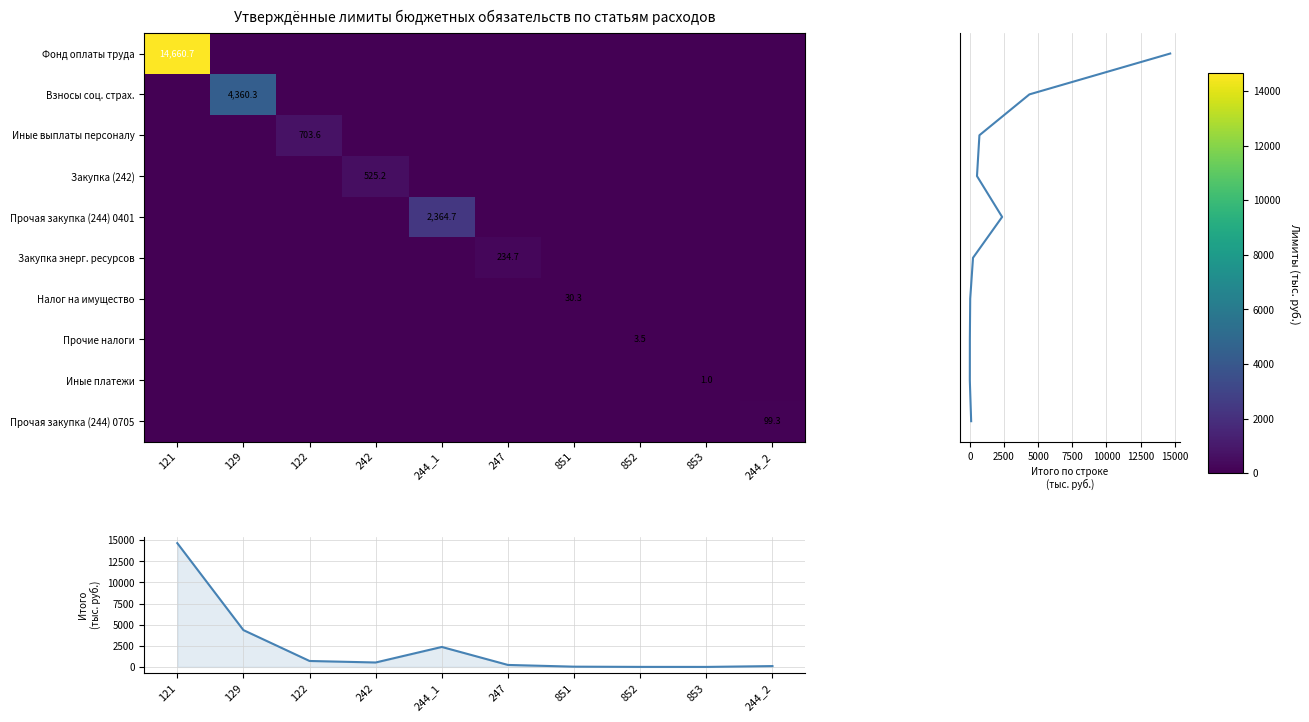

What is the sum of all Взносы соц. страх. values?

4360.3